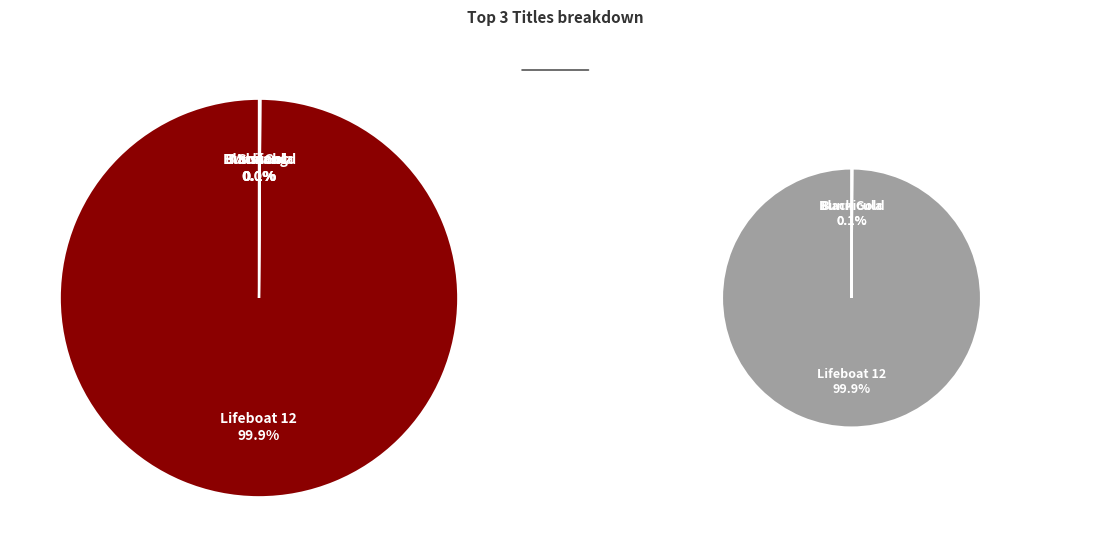

How many segments does this pie chart have?

5